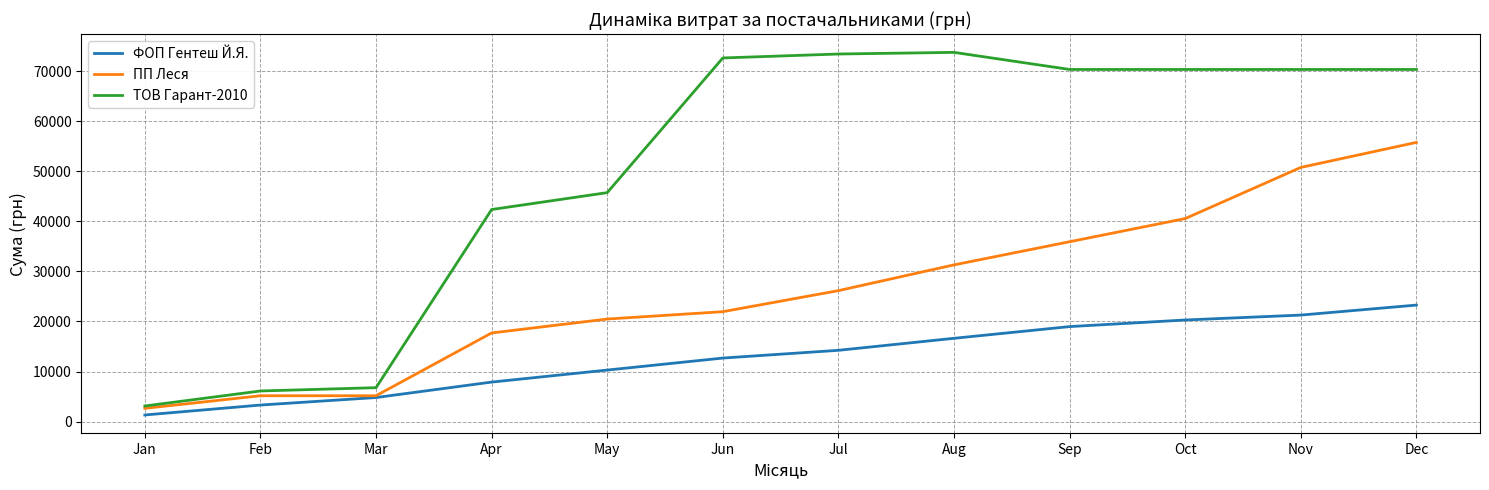

True or false: ТОВ Гарант-2010 and ФОП Гентеш Й.Я. cross at least once.

False